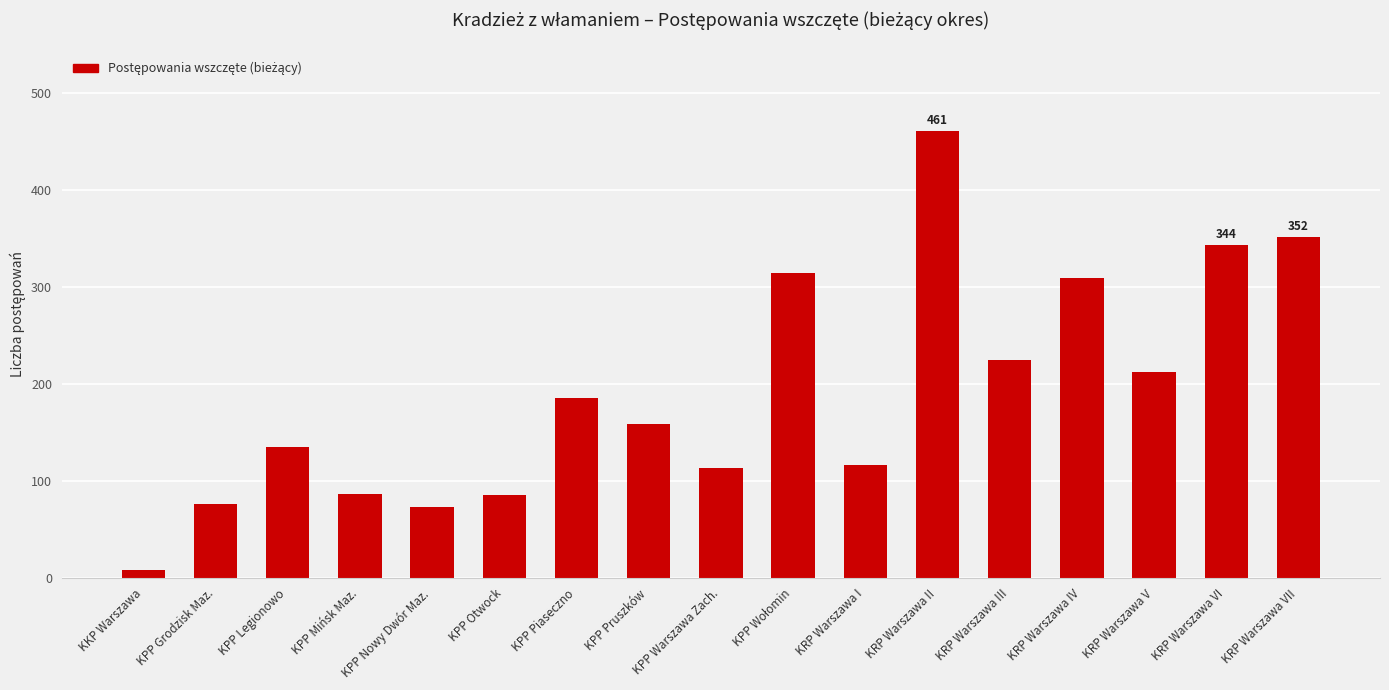

Which category has the lowest value across all series?

KKP Warszawa